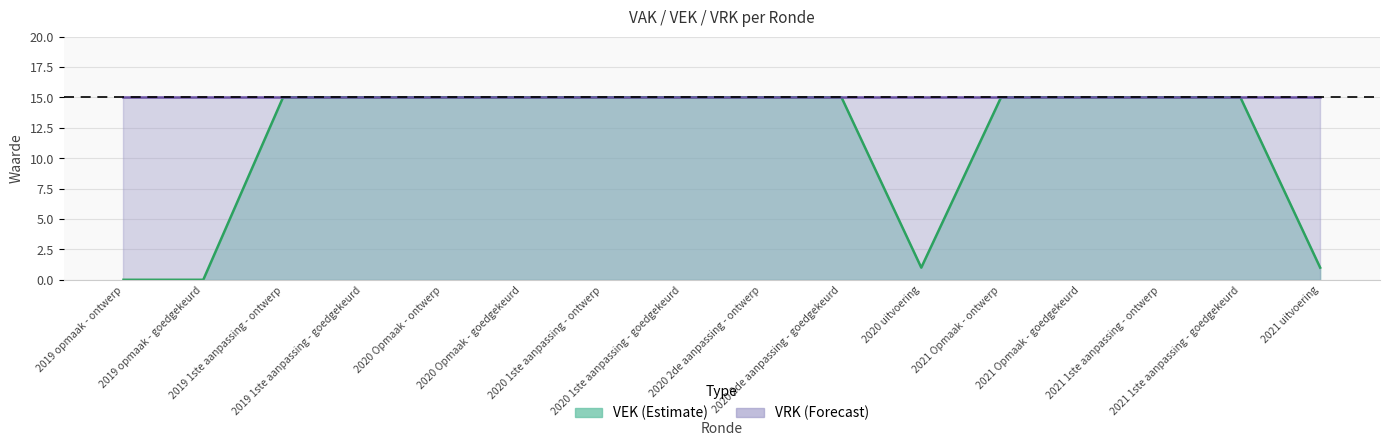

How many lines are shown in the chart?

1